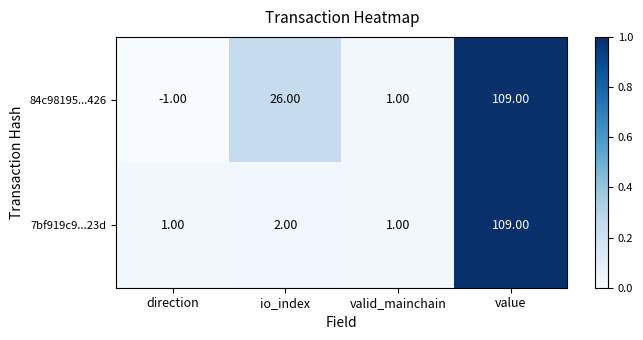

Which series has the largest range (max minus min)?

84c98195...426